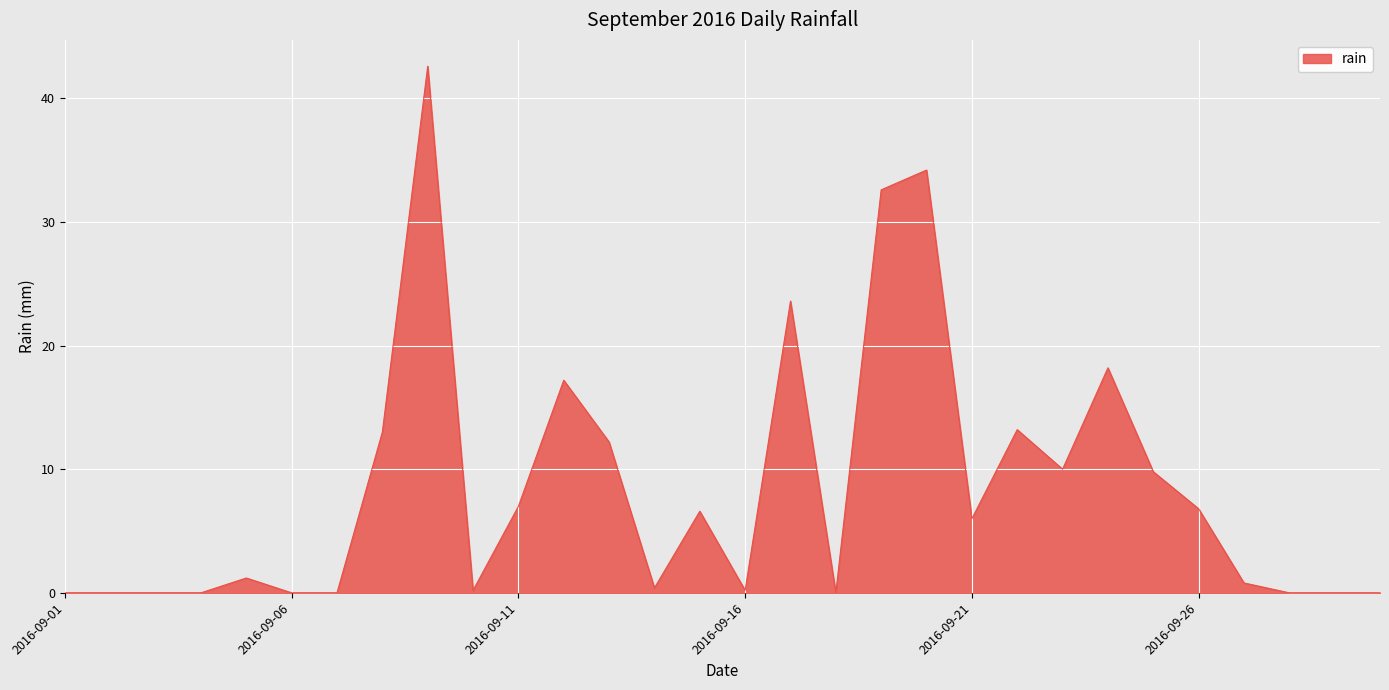

What is the maximum value shown in the chart?

42.6